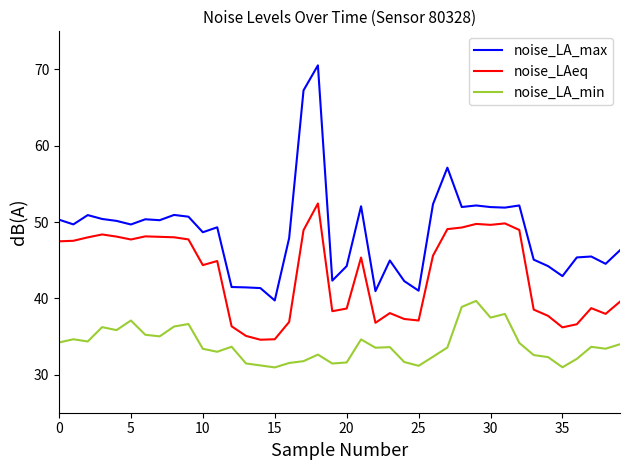

What is the sum of all noise_LAeq values?

1726.1